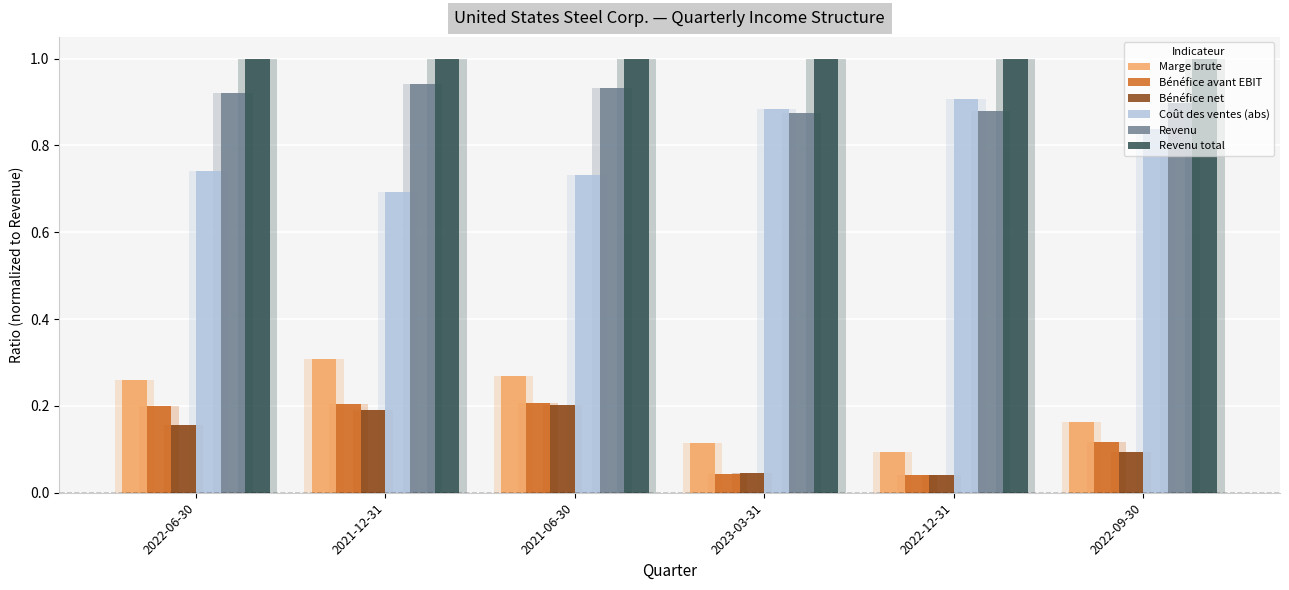

What is the average value of the Bénéfice net series?

0.1